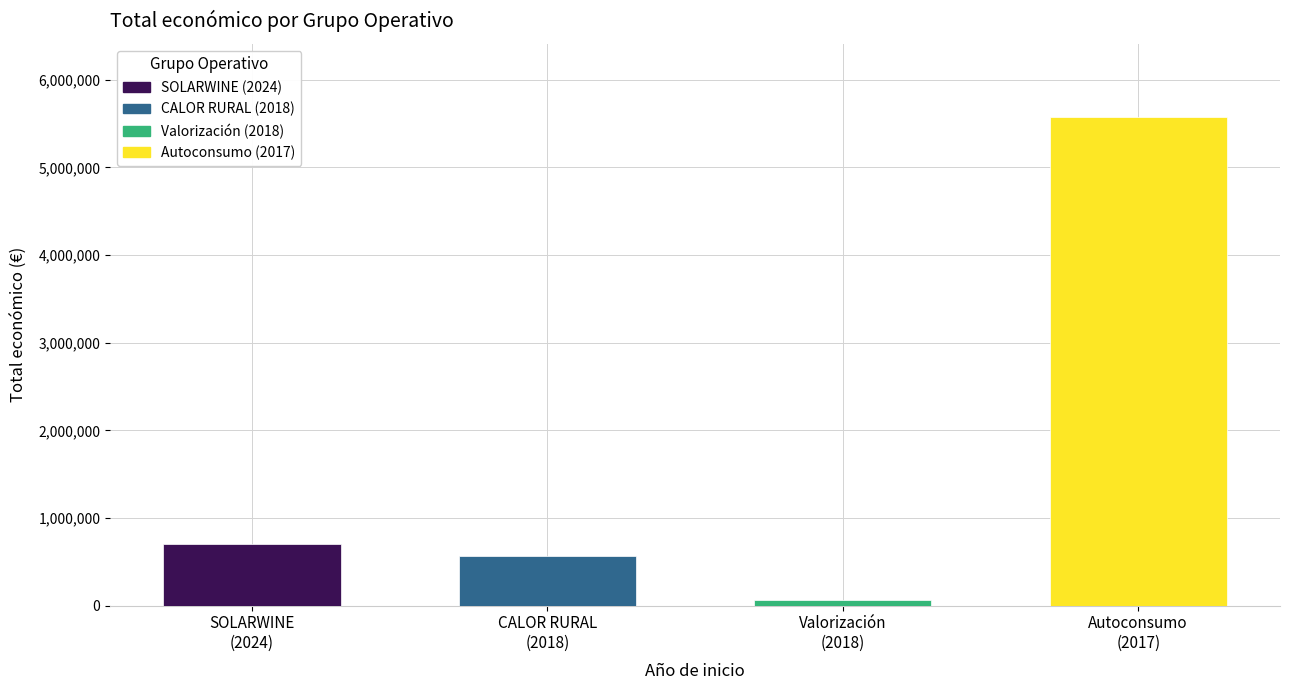

The chart shows a value of 950630 at CALOR RURAL
(2018). True or false?

False